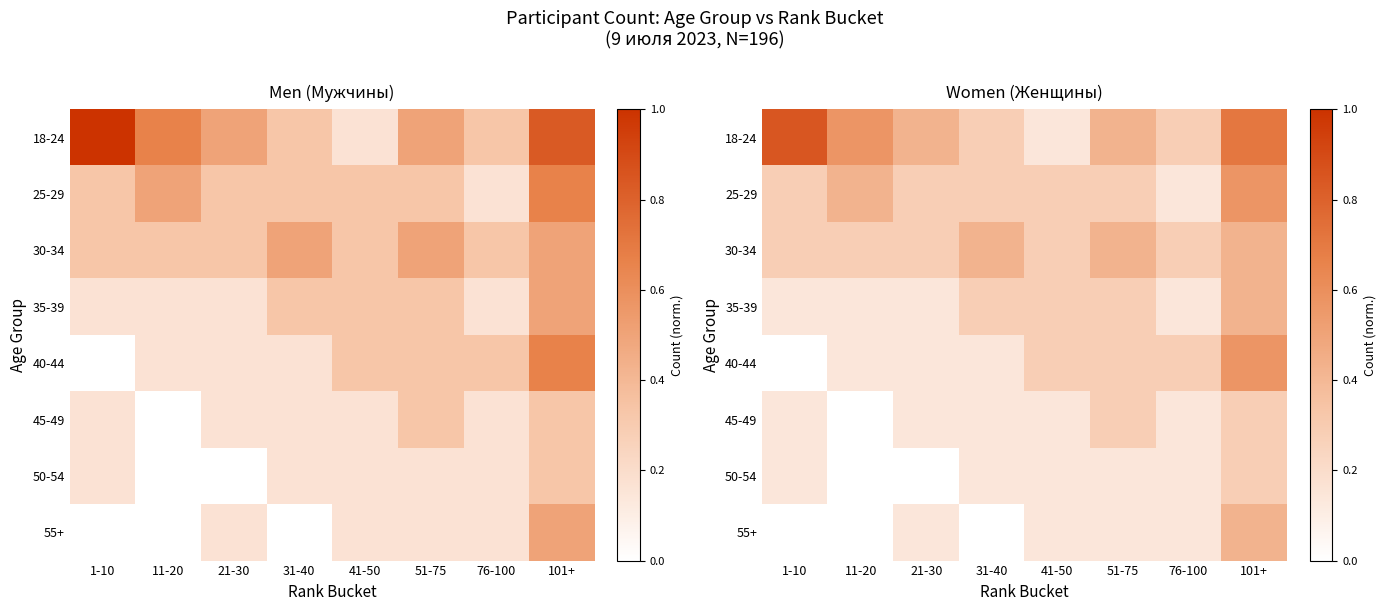

What is the spread (max minus min) of values at 21-30?

0.4